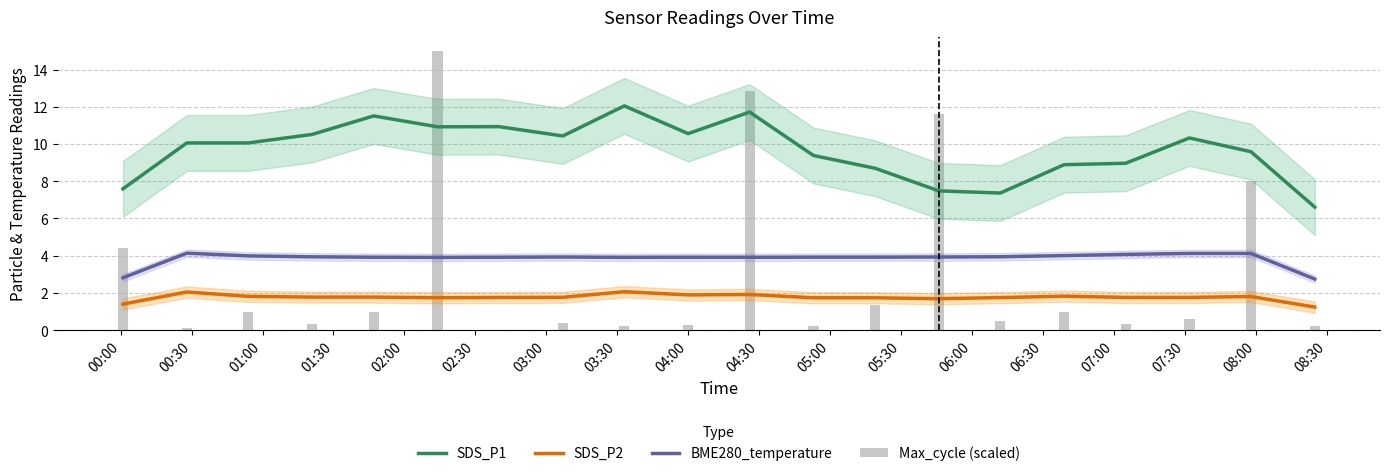

Between 06:30 and 05:30, which is larger?

05:30